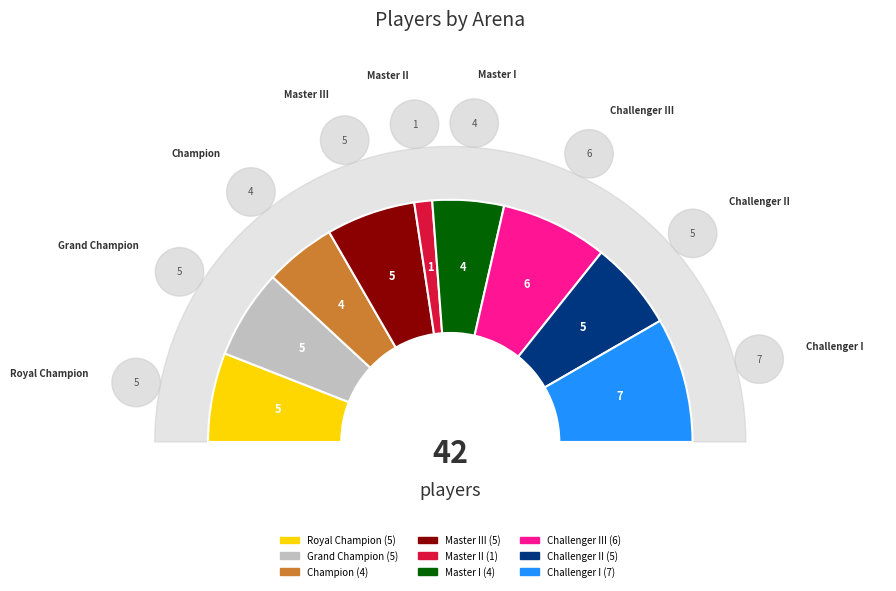

Do Royal Champion and Master II together represent more than half of the pie?

No